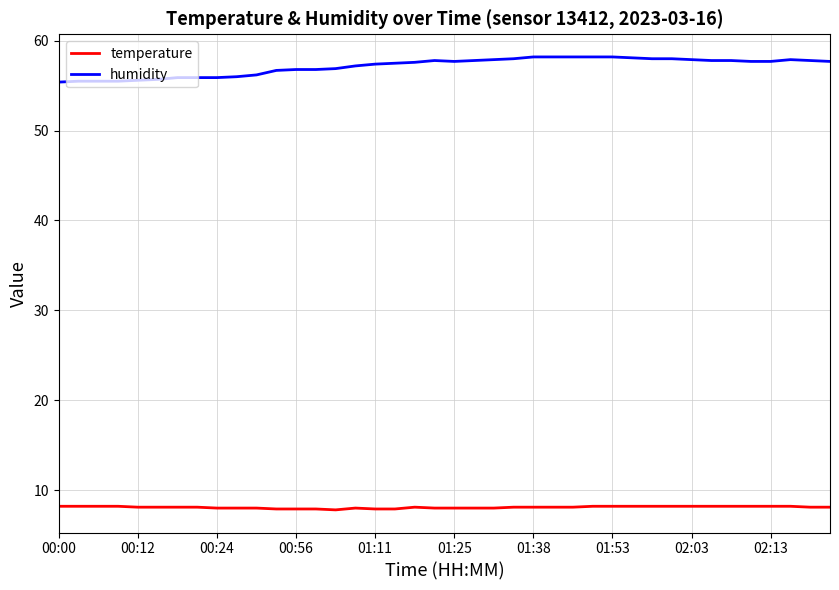

What is the average value of the temperature series?

8.1